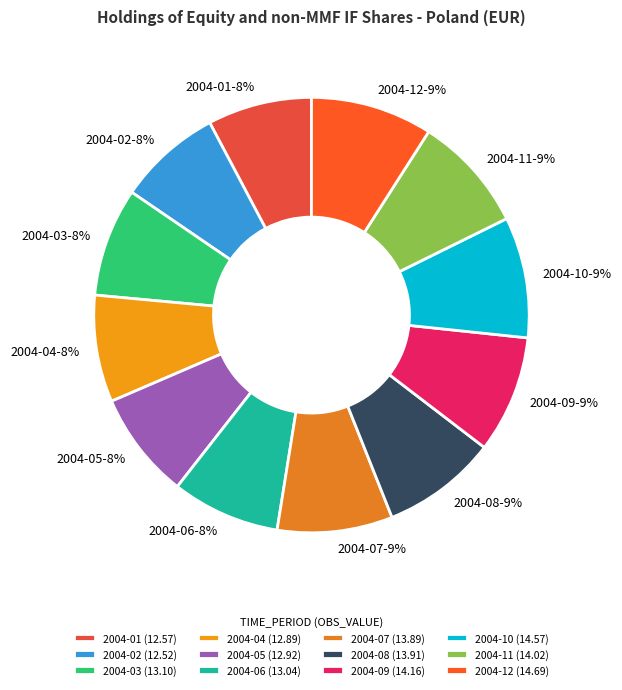

How many segments does this pie chart have?

12